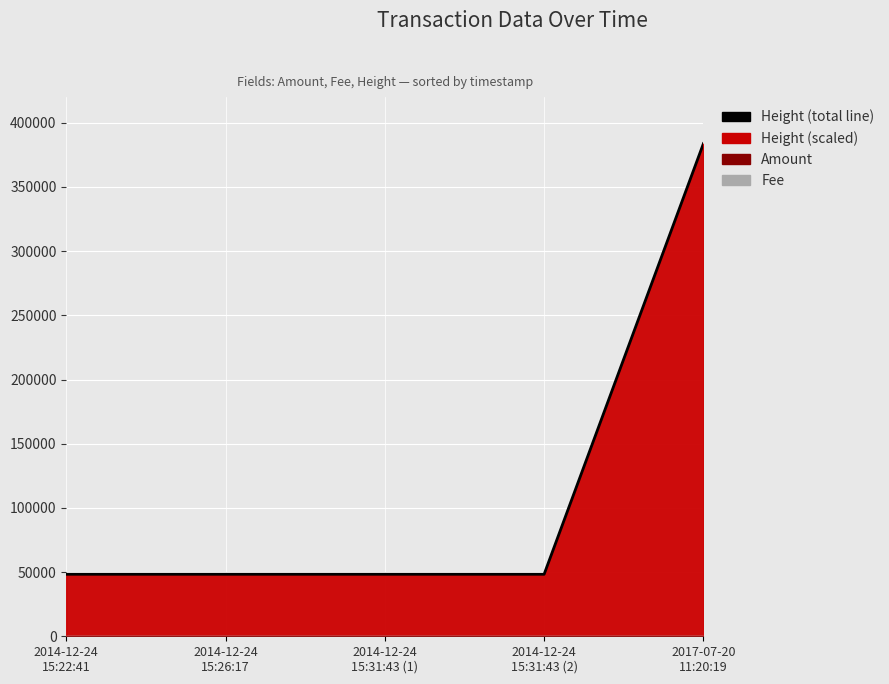

What is the label of the 2nd point from the right?

2014-12-24
15:31:43 (2)